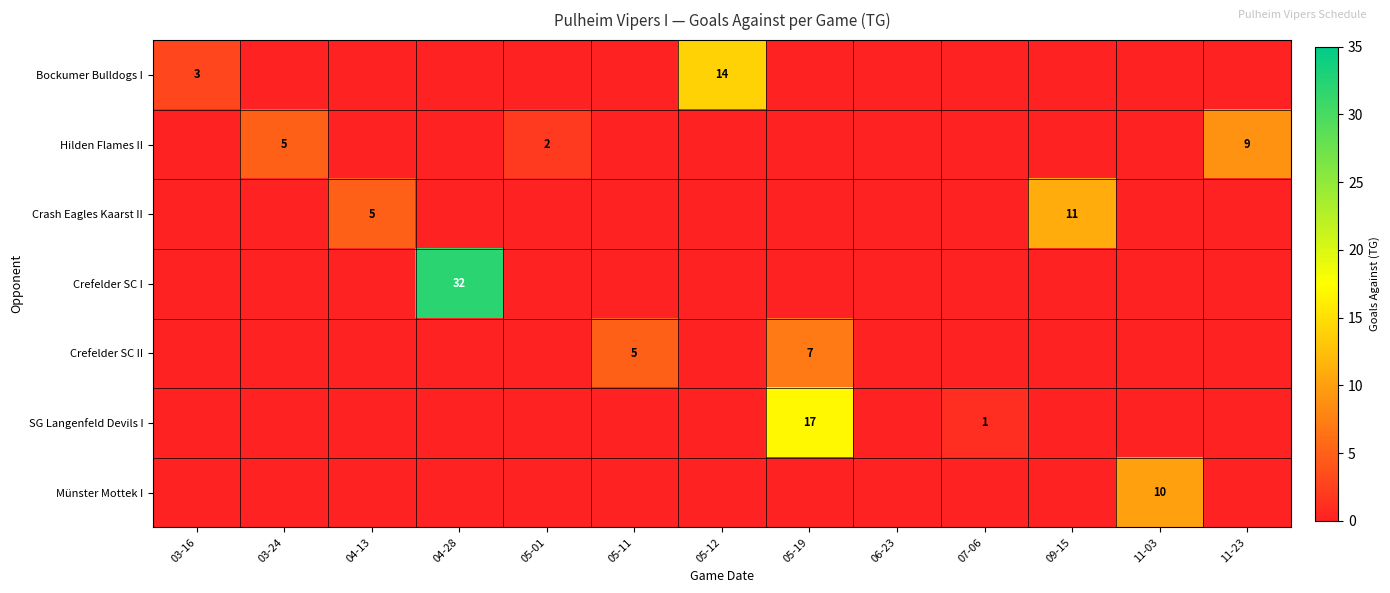

How many categories are shown in the chart?

13